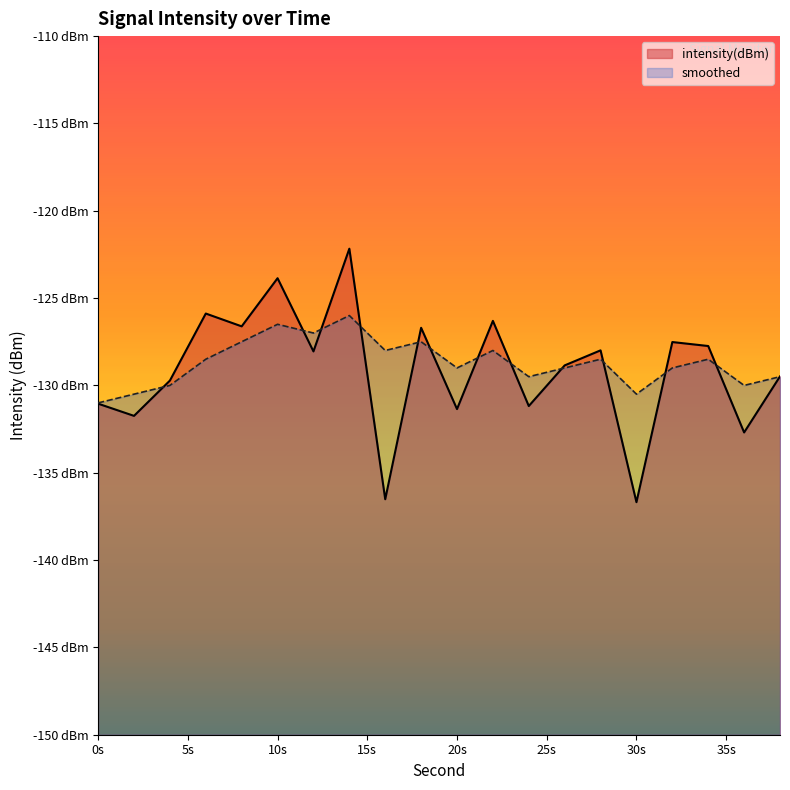

How many series are shown in this chart?

2